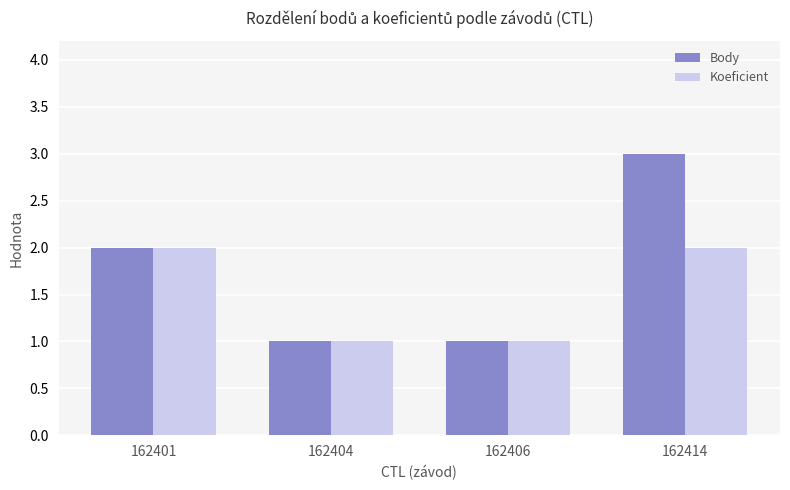

What is the difference between the maximum and minimum values in the Body series?

2